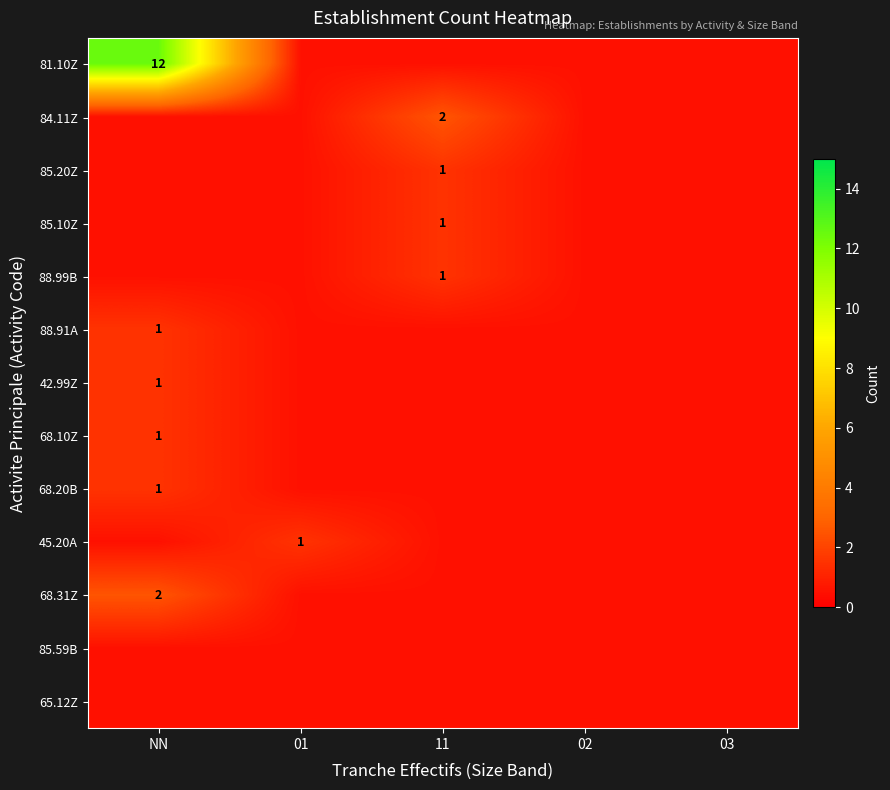

The value of 88.99B at 11 is 1.0. True or false?

True